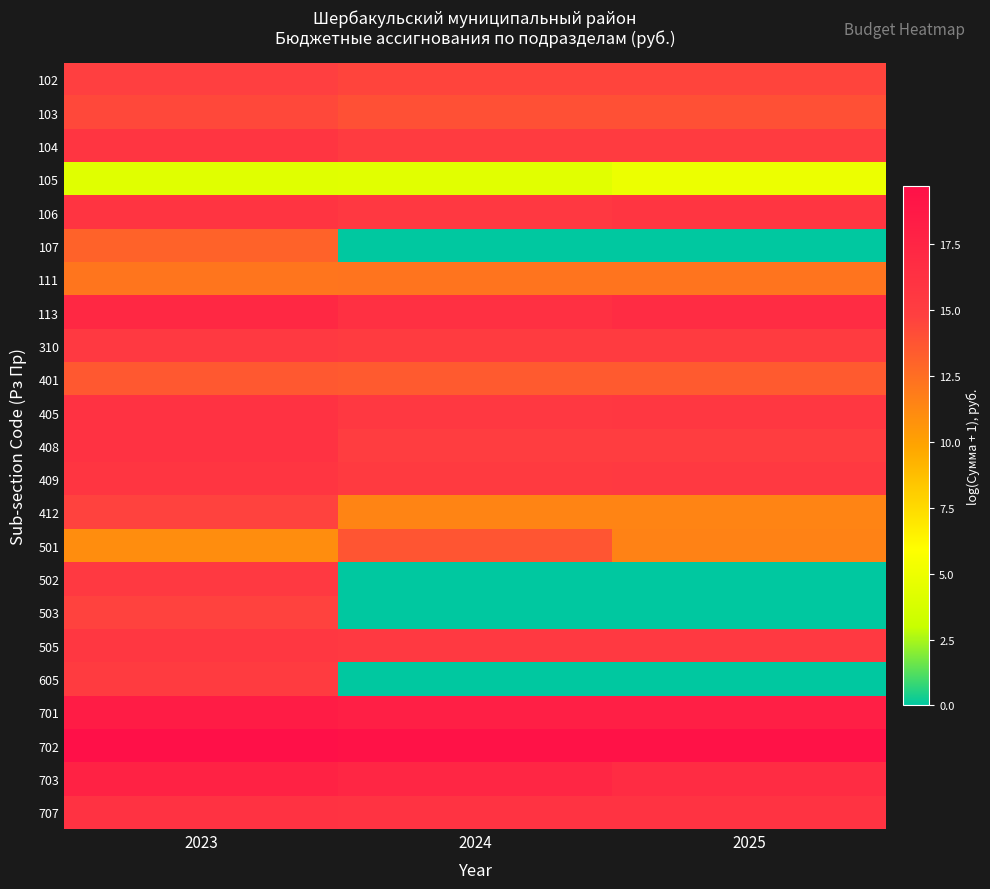

What is the difference between the highest and lowest values at 2023?

15.4